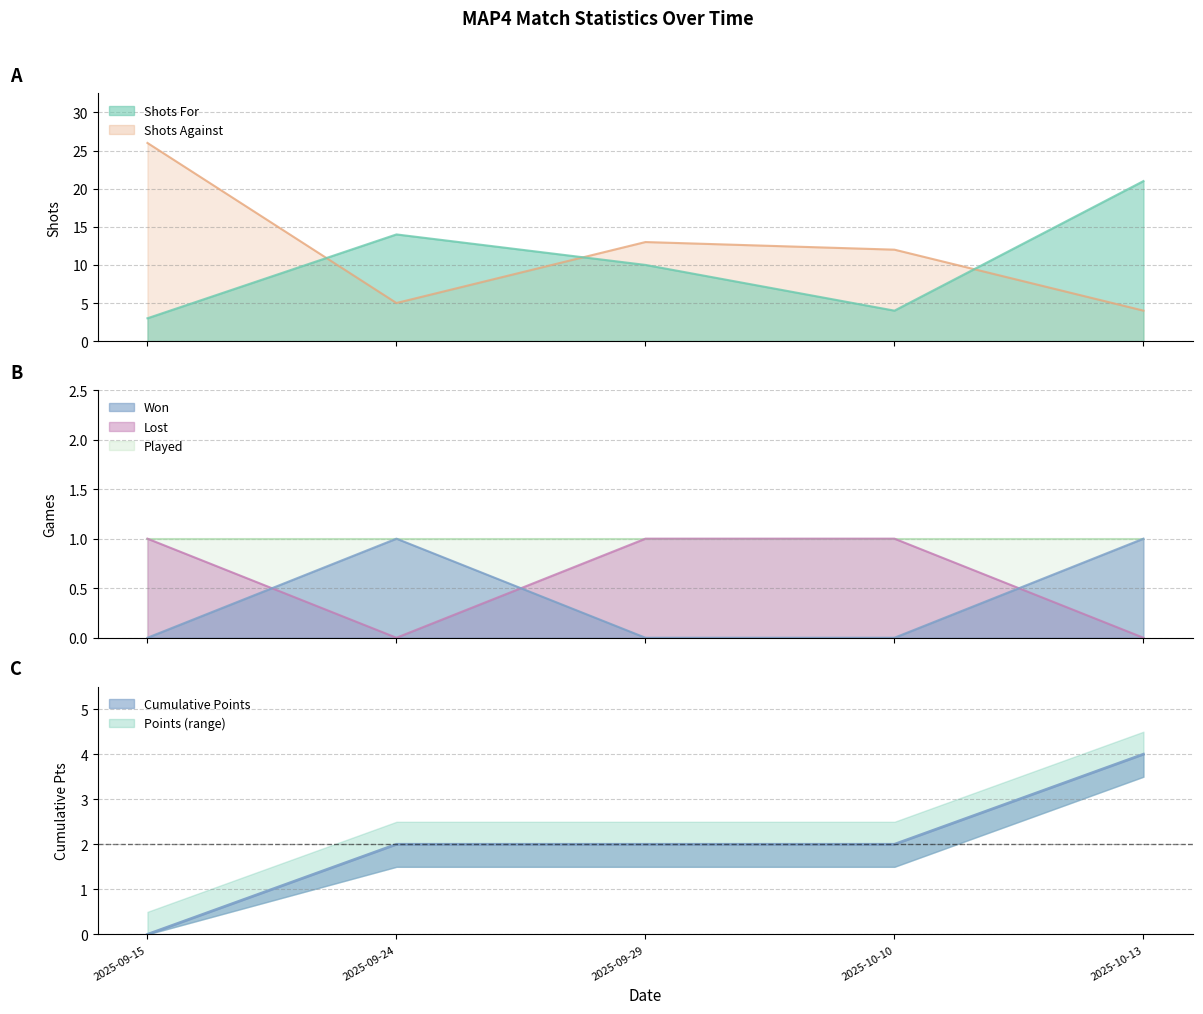

What is the difference between the maximum and minimum values in the Won series?

1